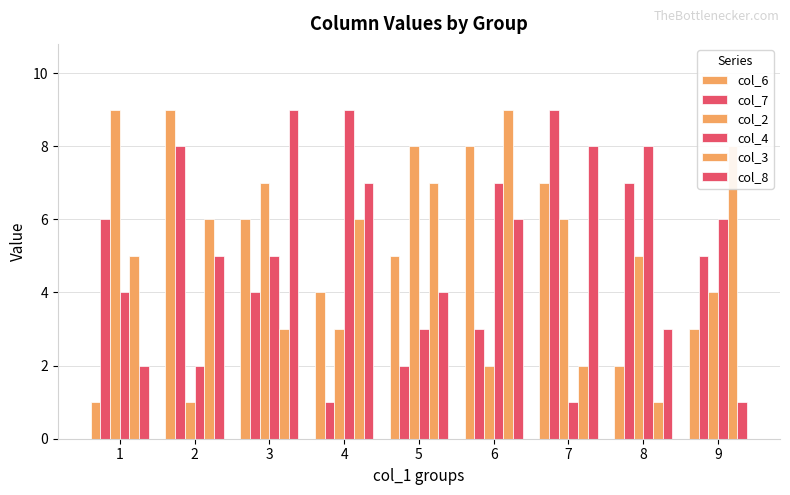

How many distinct data groups are displayed?

6